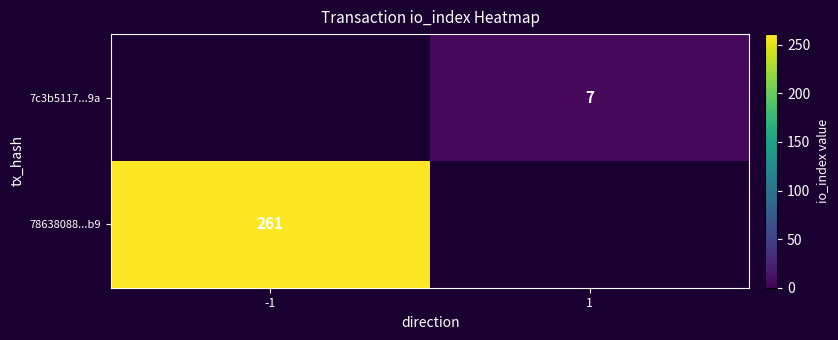

Is it true that 7c3b5117...9a equals 3 at 1?

False